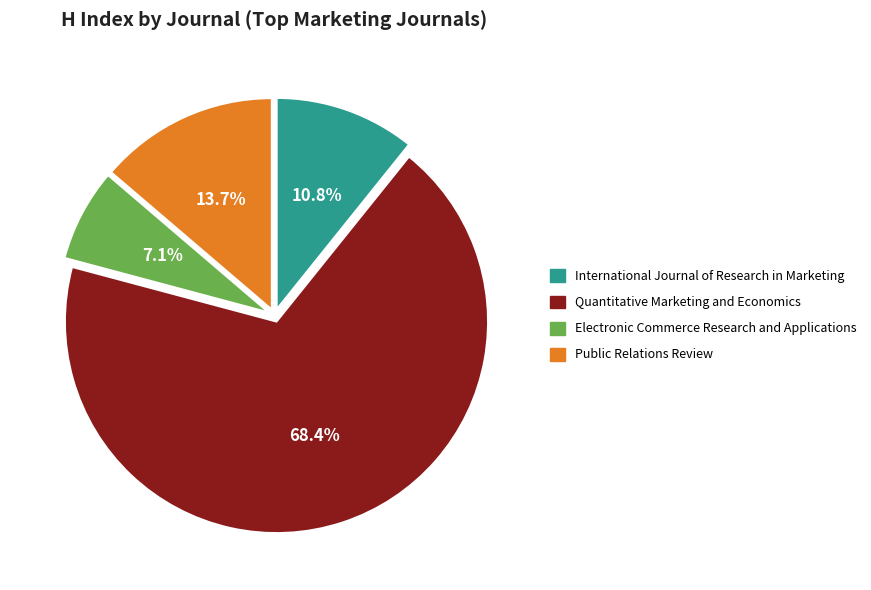

The Quantitative Marketing and Economics slice represents 68% of the pie. True or false?

True